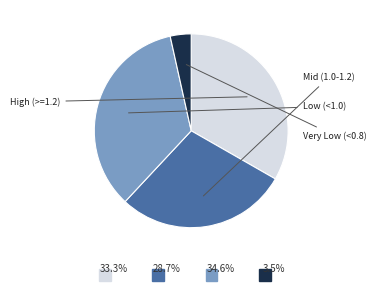

Is there any slice that represents more than half of the pie?

No